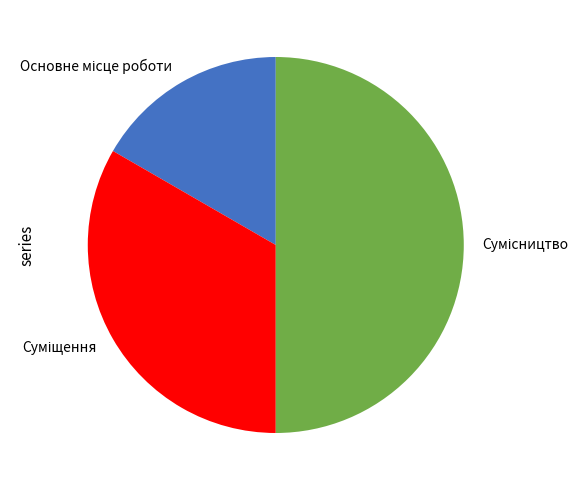

Is it true that Основне місце роботи is 17% of the pie?

True